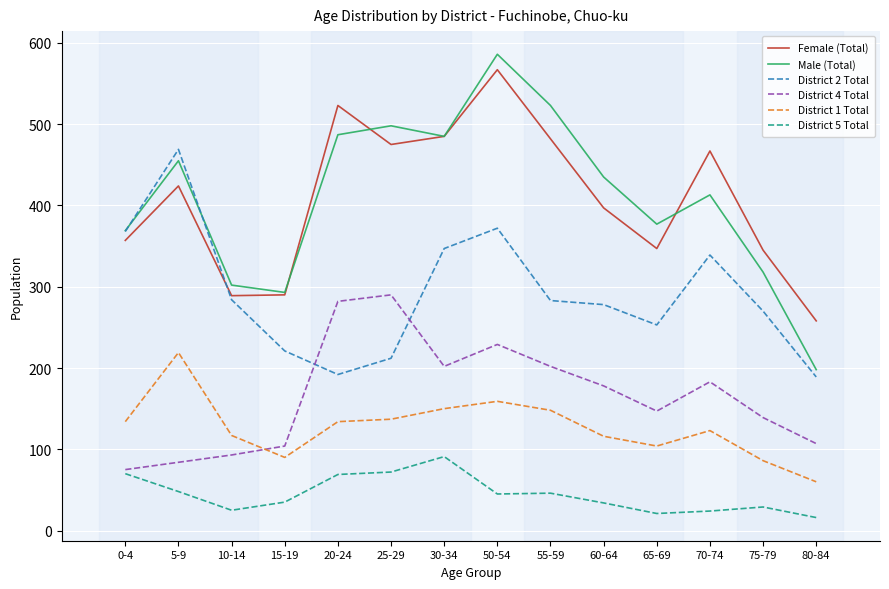

Does the chart display data point markers on the line(s)?

No